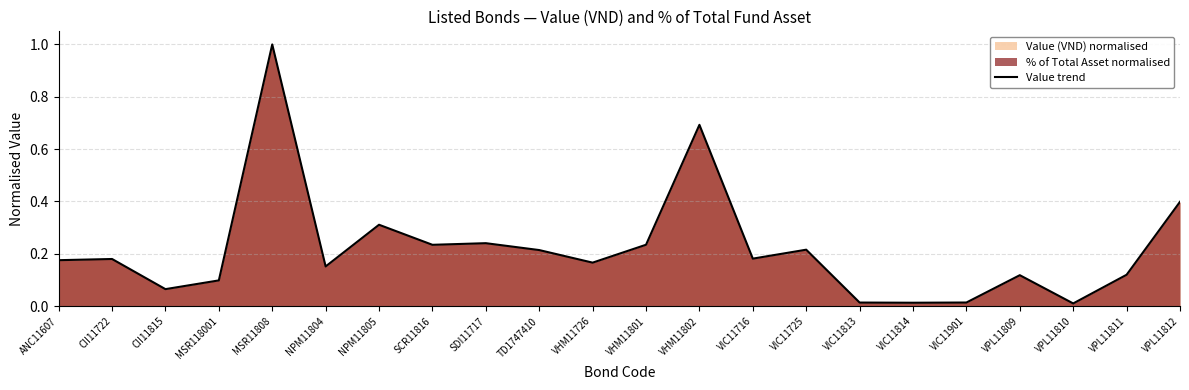

Reading left to right, list all the values displayed in this chart.

0.2	0.2	0.1	0.1	1.0	0.2	0.3	0.2	0.2	0.2	0.2	0.2	0.7	0.2	0.2	0.0	0.0	0.0	0.1	0.0	0.1	0.4